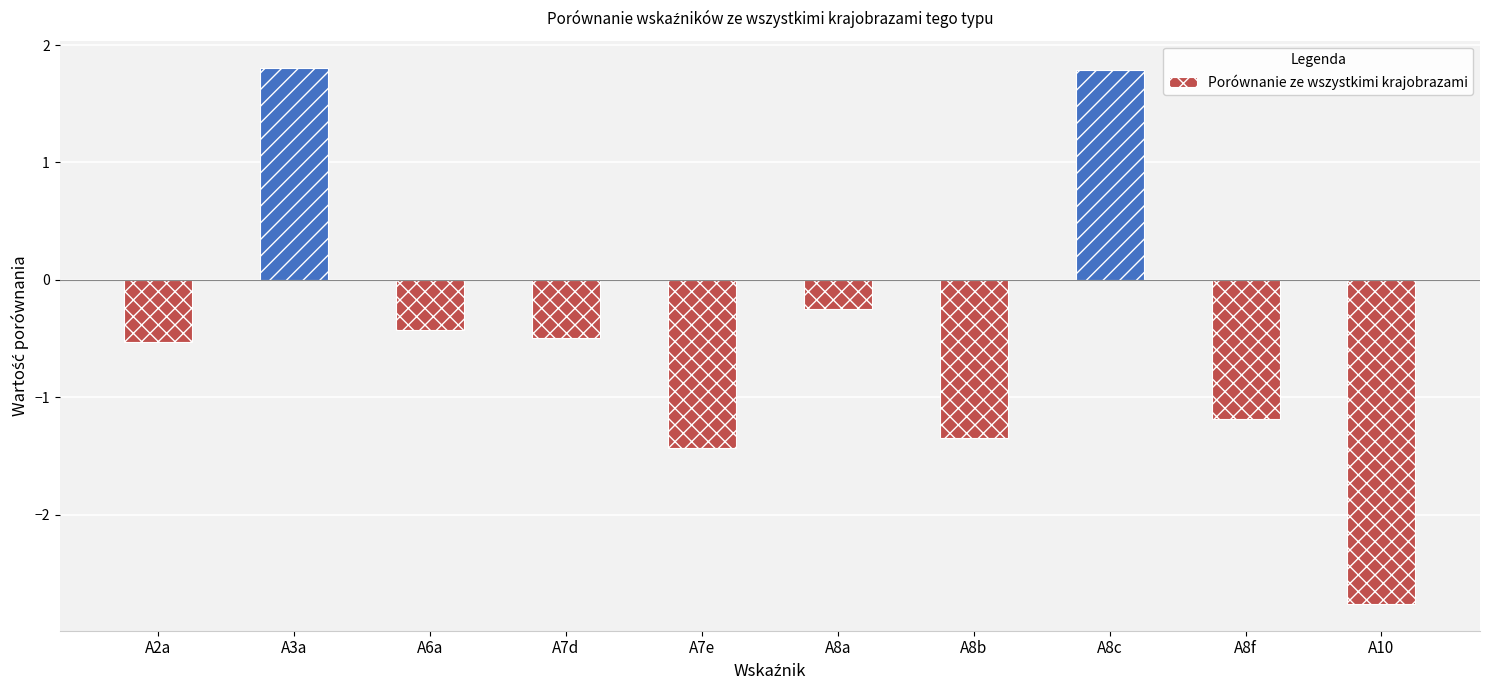

What is the smallest value displayed?

-2.8